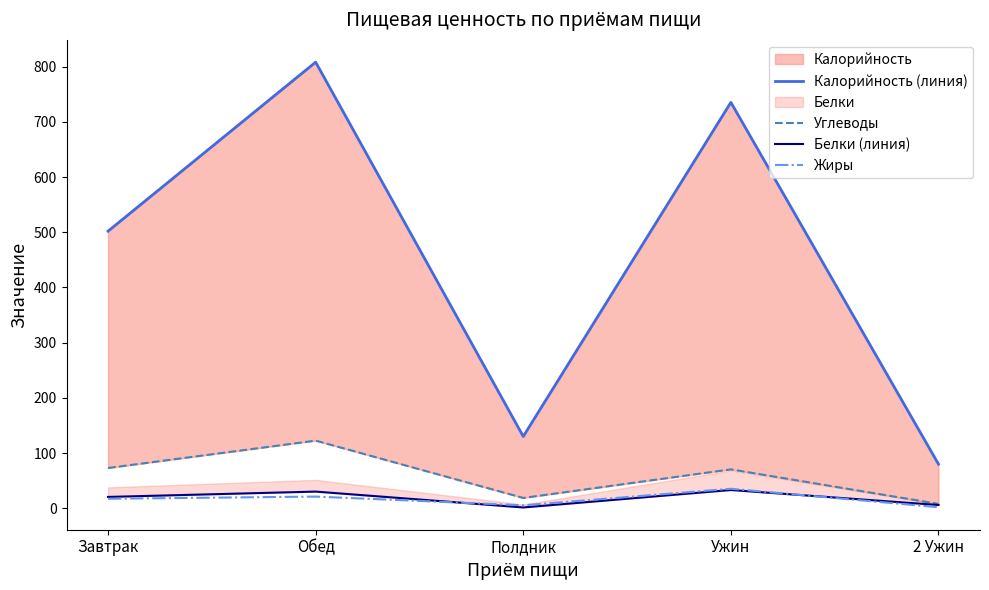

Which series has the widest spread of values?

Калорийность (линия)